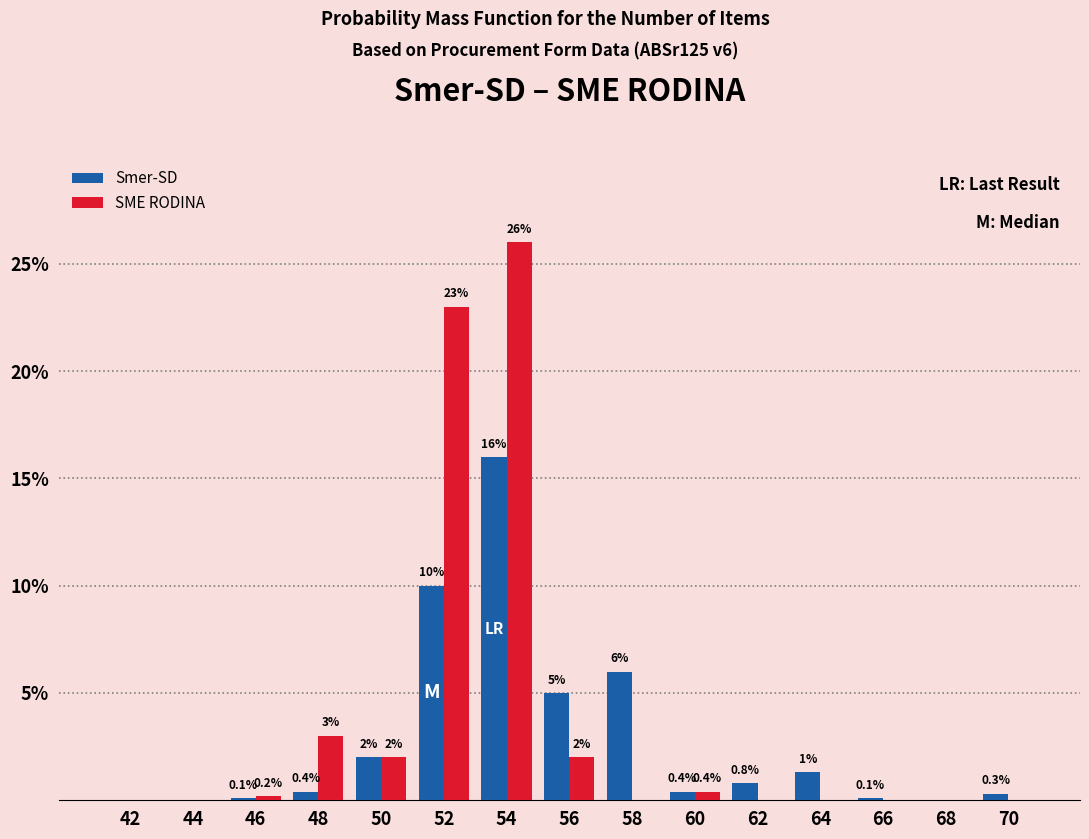

Reading left to right, list all the values displayed in this chart.

Smer-SD: 42=0.0	44=0.0	46=0.1	48=0.4	50=2.0	52=10.0	54=16.0	56=5.0	58=6.0	60=0.4	62=0.8	64=1.3	66=0.1	68=0.0	70=0.3
SME RODINA: 42=0.0	44=0.0	46=0.2	48=3.0	50=2.0	52=23.0	54=26.0	56=2.0	58=0.0	60=0.4	62=0.0	64=0.0	66=0.0	68=0.0	70=0.0